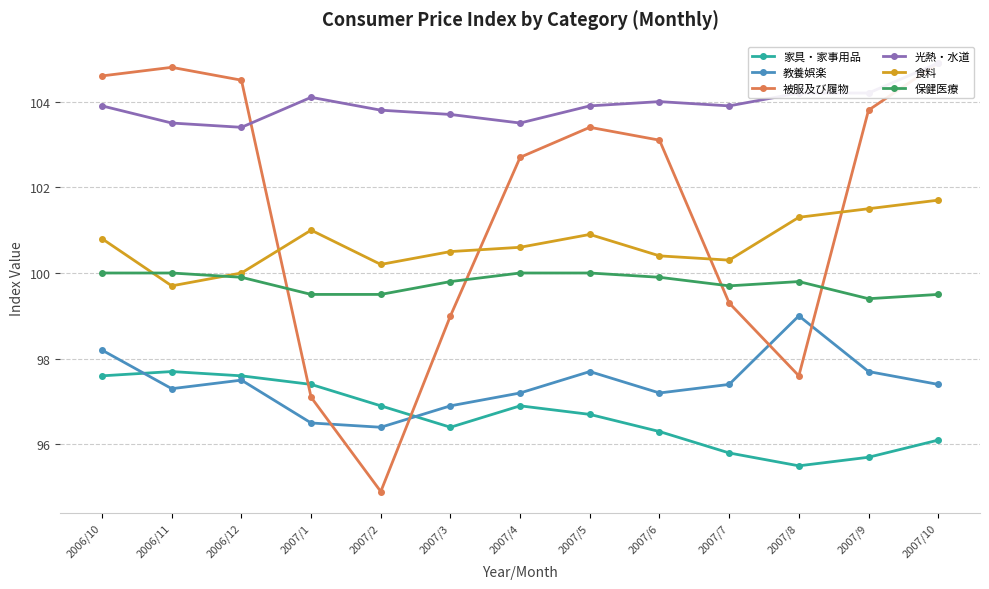

What is the difference between the second highest and minimum values in the 教養娯楽 series?

1.8